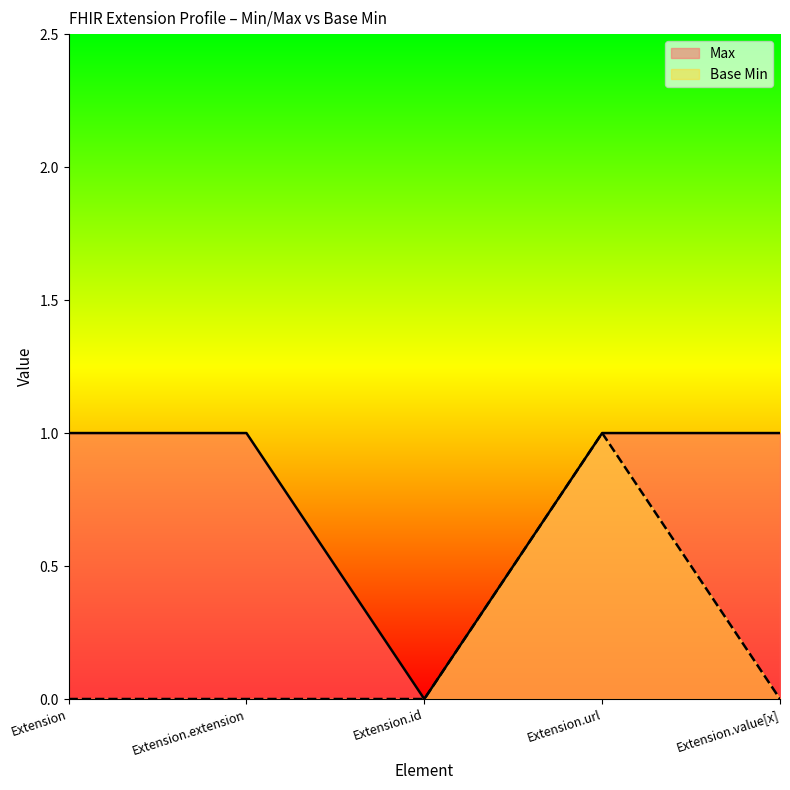

True or false: Max and Base Min intersect in this chart.

False